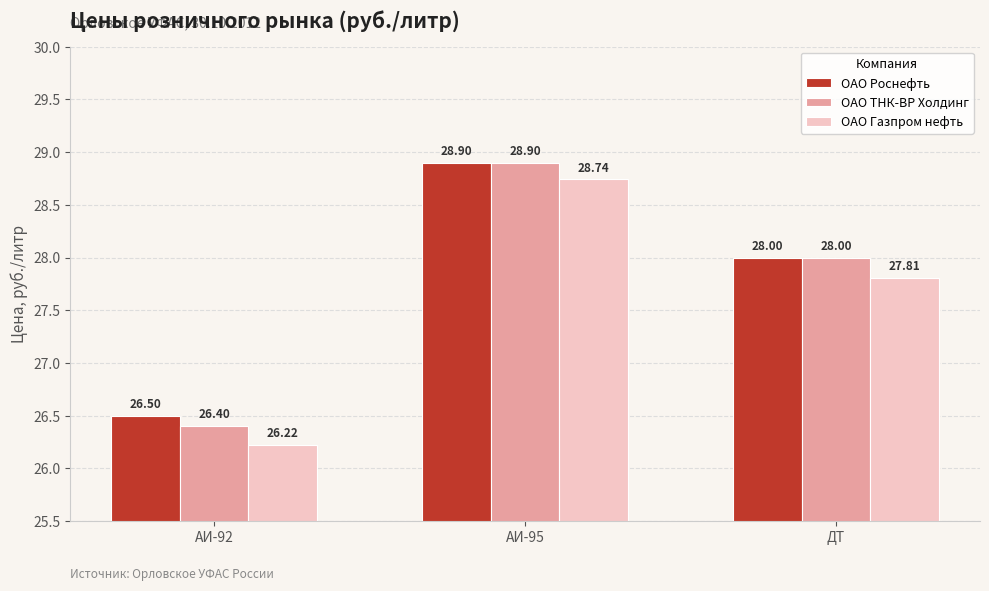

At how many categories does at least one series exceed 27?

2